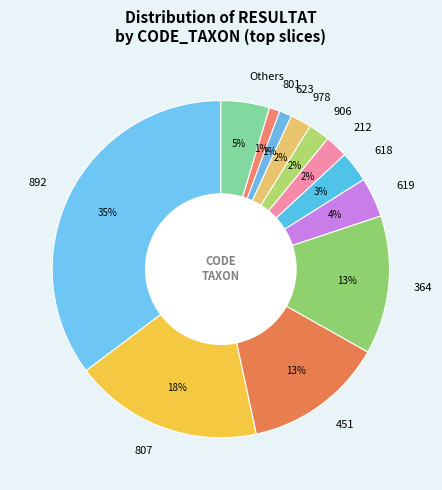

Is there any slice that represents more than half of the pie?

No